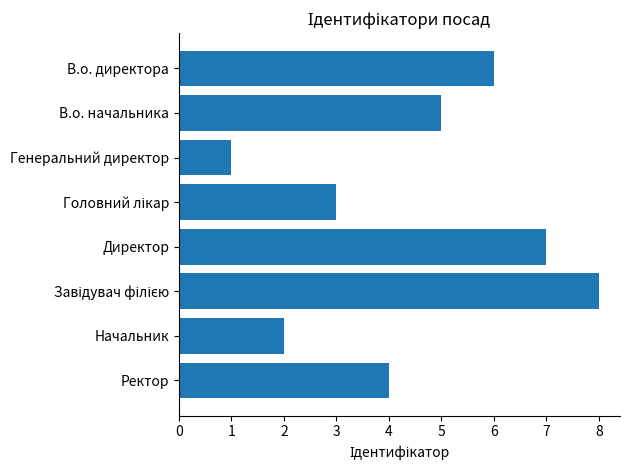

Is it true that the value at В.о. начальника is 3?

False